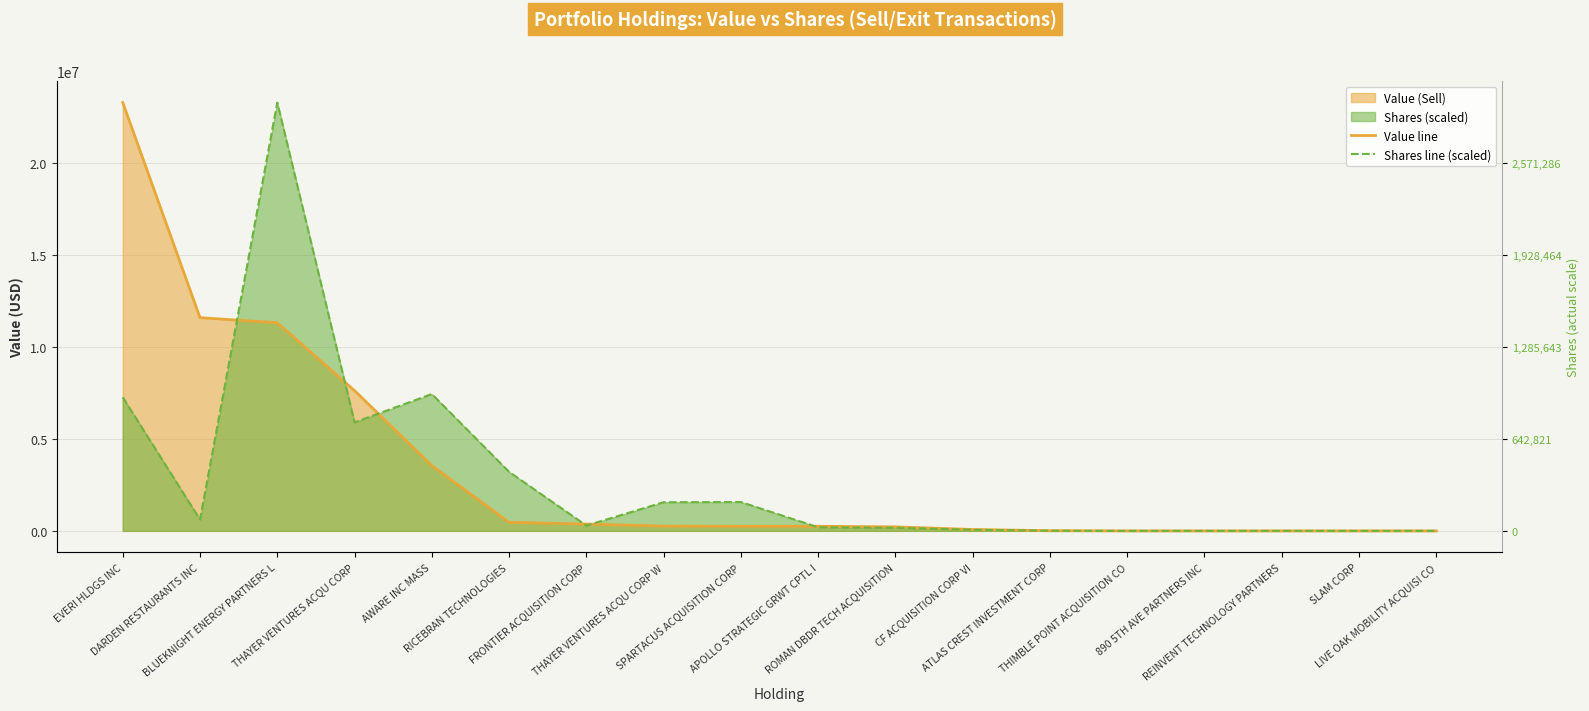

How many positive values does the Shares line (scaled) series have?

13